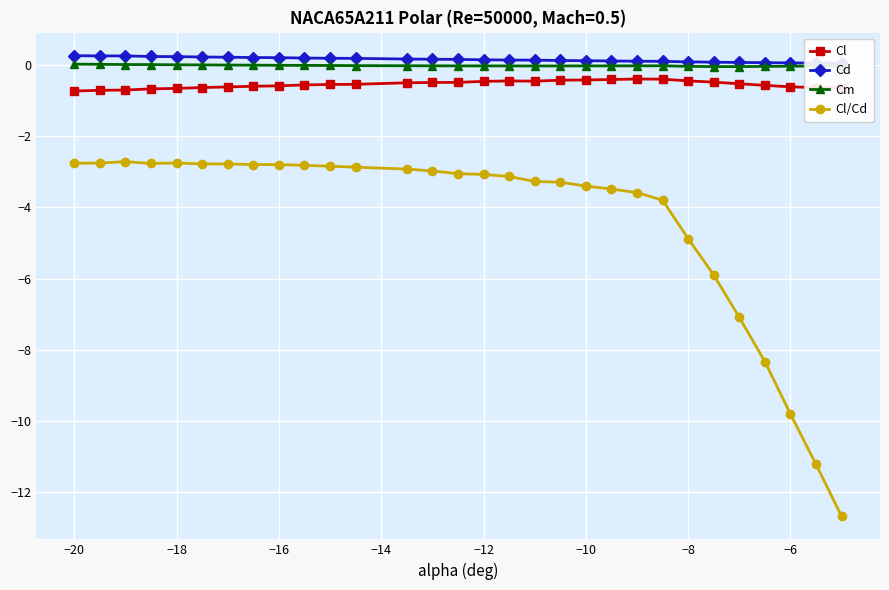

What is the highest value of the Cl series?

-0.4